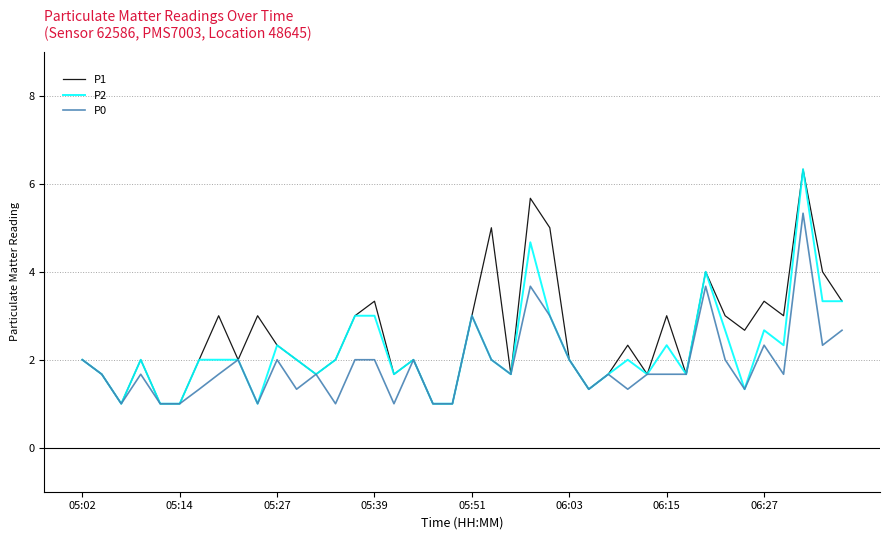

What is the greatest value displayed?

6.3